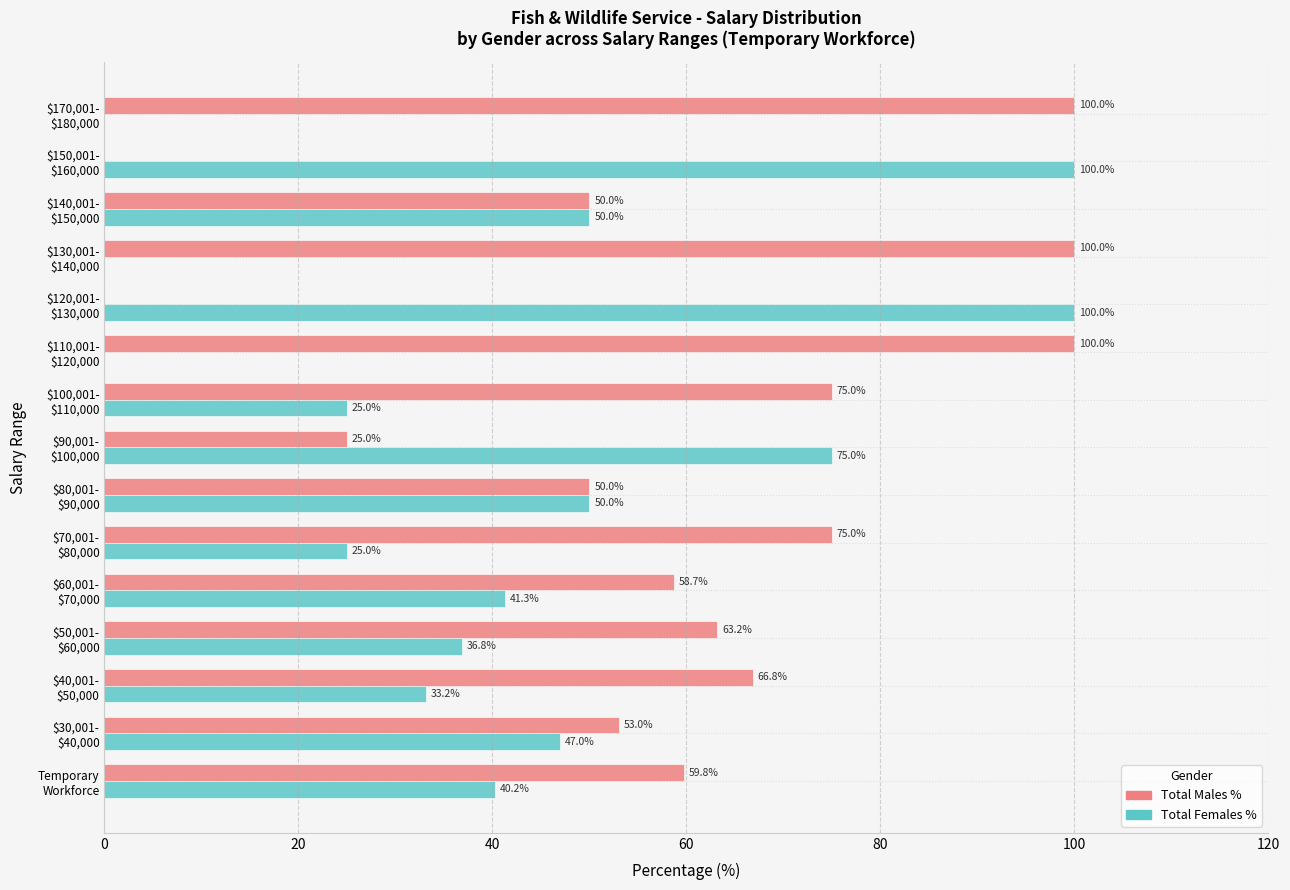

Which series has the largest total across all categories?

Total Males %